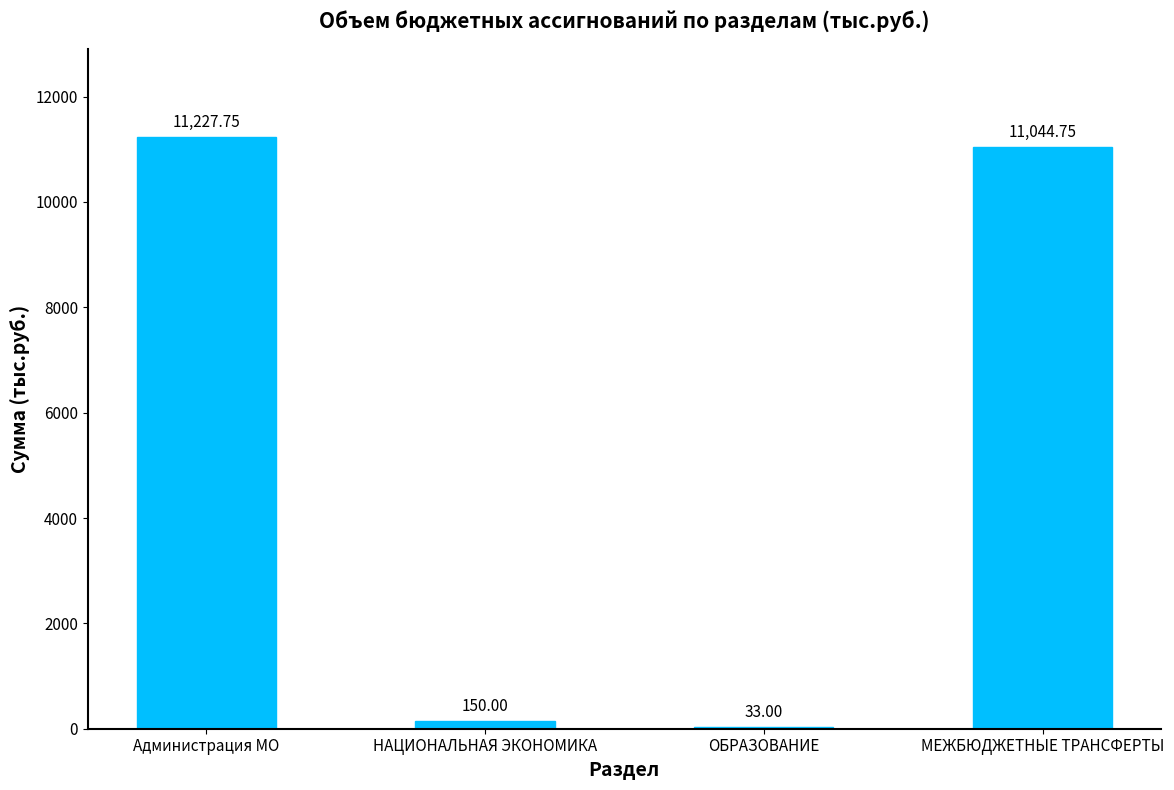

Reading right to left, extract all data points from this chart.

11044.8	33.0	150.0	11227.8